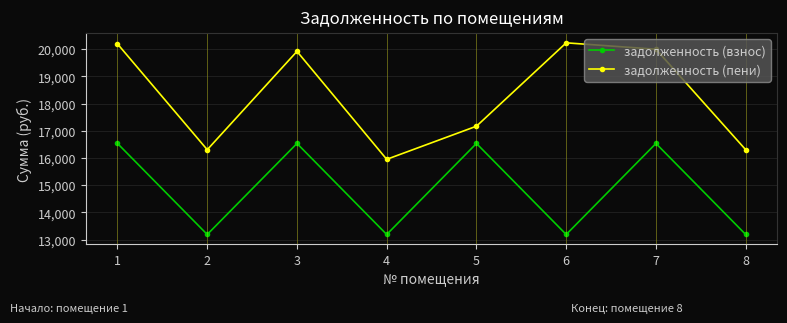

Reading left to right, extract all data points from this chart.

задолженность (взнос): 16534.3	13188.5	16534.3	13188.5	16534.3	13188.5	16534.3	13188.5
задолженность (пени): 20194.1	16304.6	19919.0	15950.9	17168.9	20233.4	19997.5	16304.6